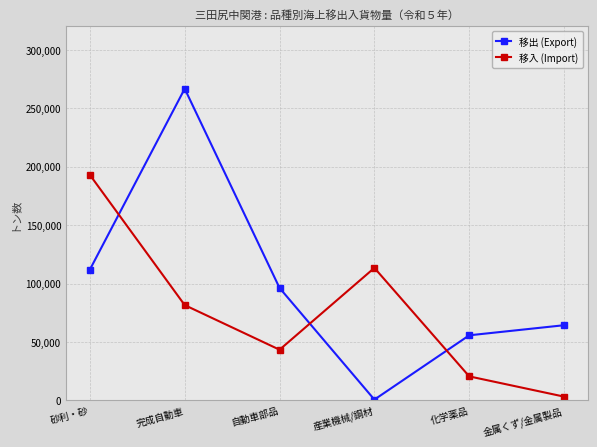

At which label is 移出 (Export) closest to 133678?

砂利・砂